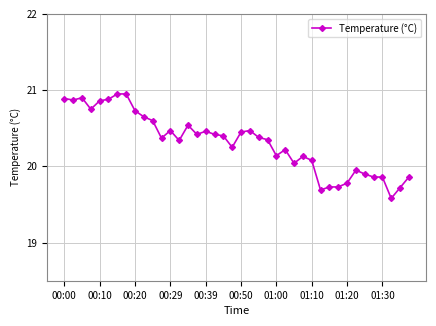

Does the chart display data point markers on the line(s)?

Yes